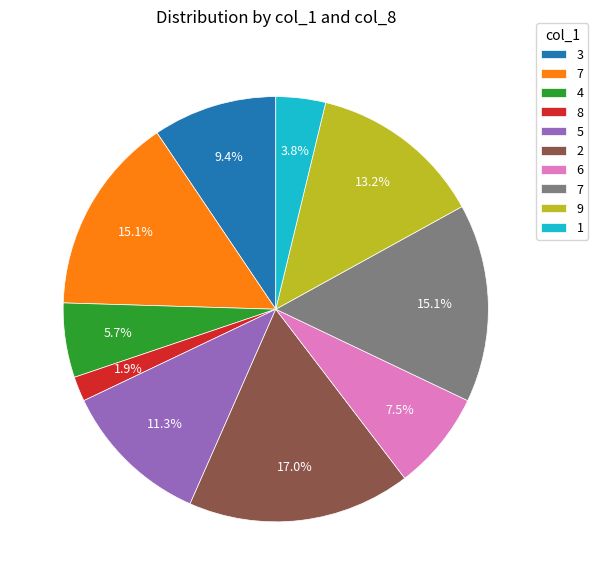

Does any single category account for the majority?

No